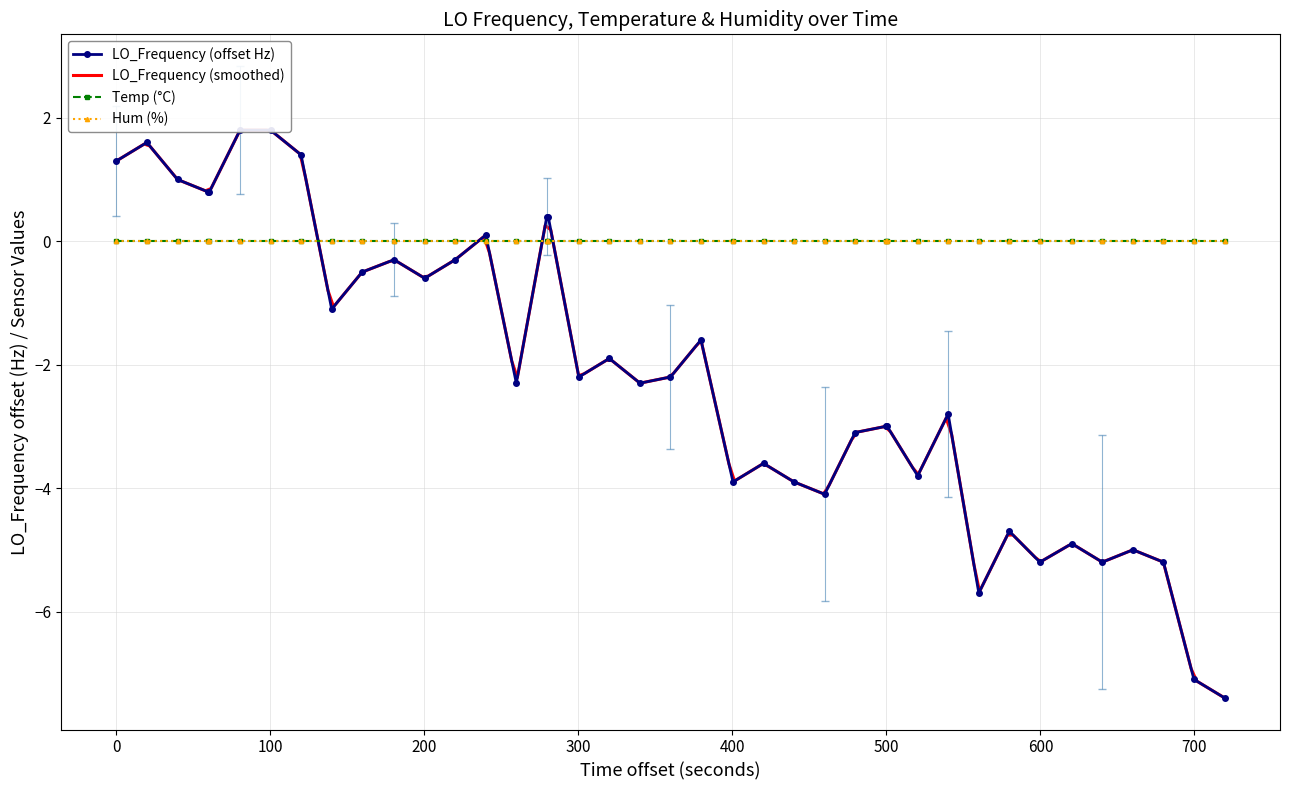

Which category has the highest value in the LO_Frequency_offset series?

5